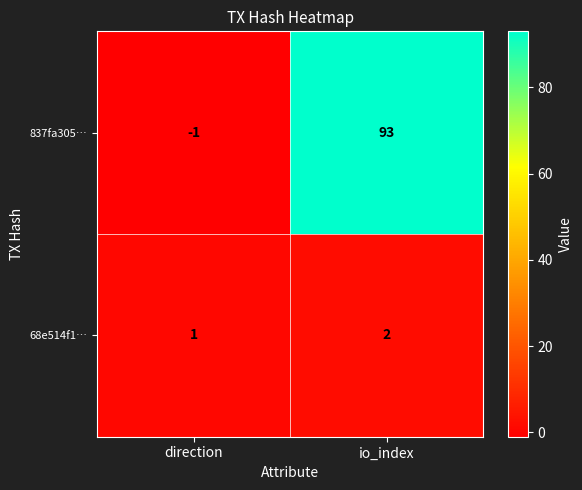

What is the sum of all 837fa305… values?

92